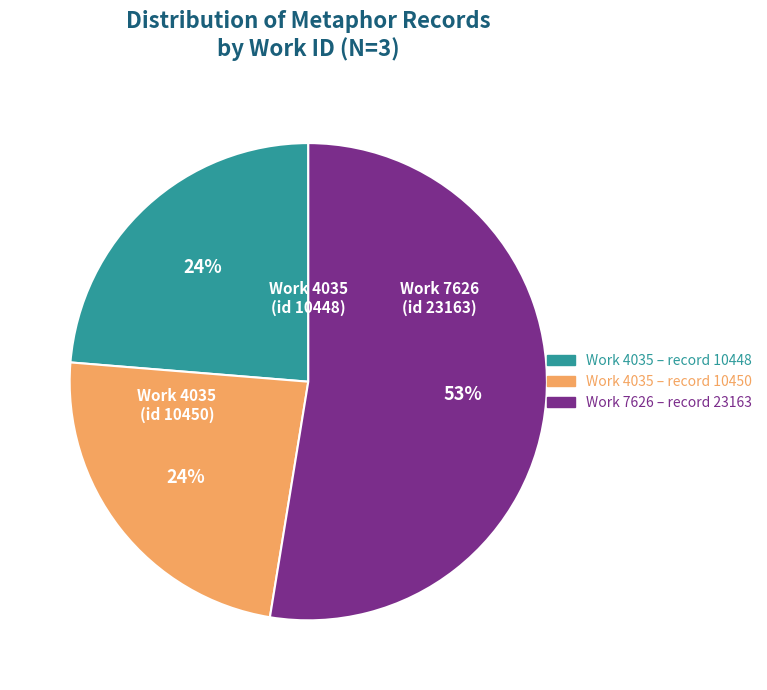

Which slice represents more than half of the pie?

Work 7626 – record 23163